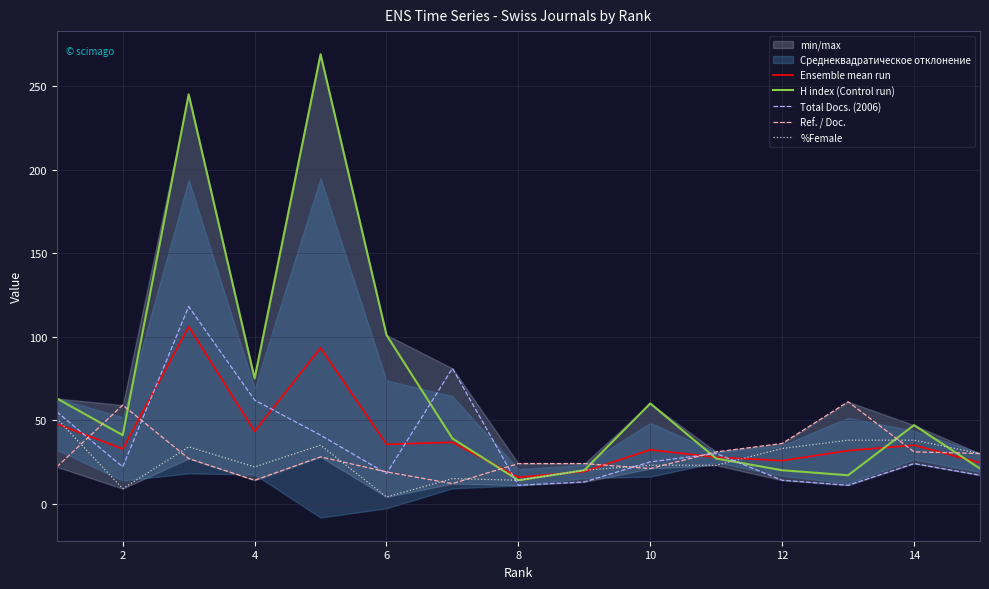

What is the lowest value of the Ref. / Doc. series?

12.0